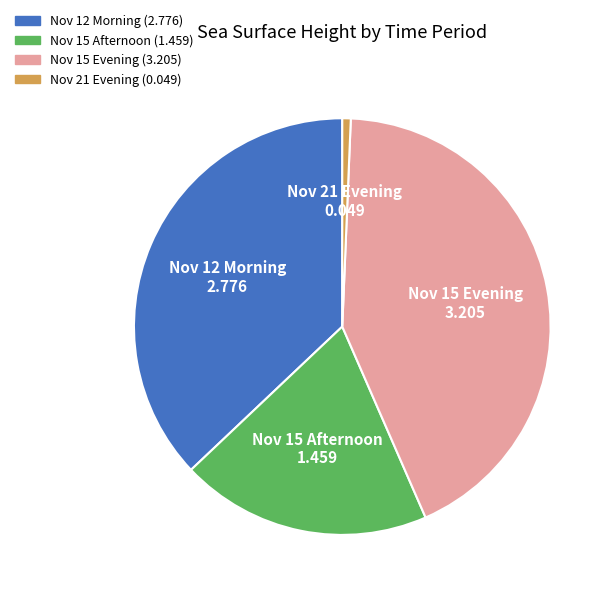

Is there a majority slice in this chart?

No